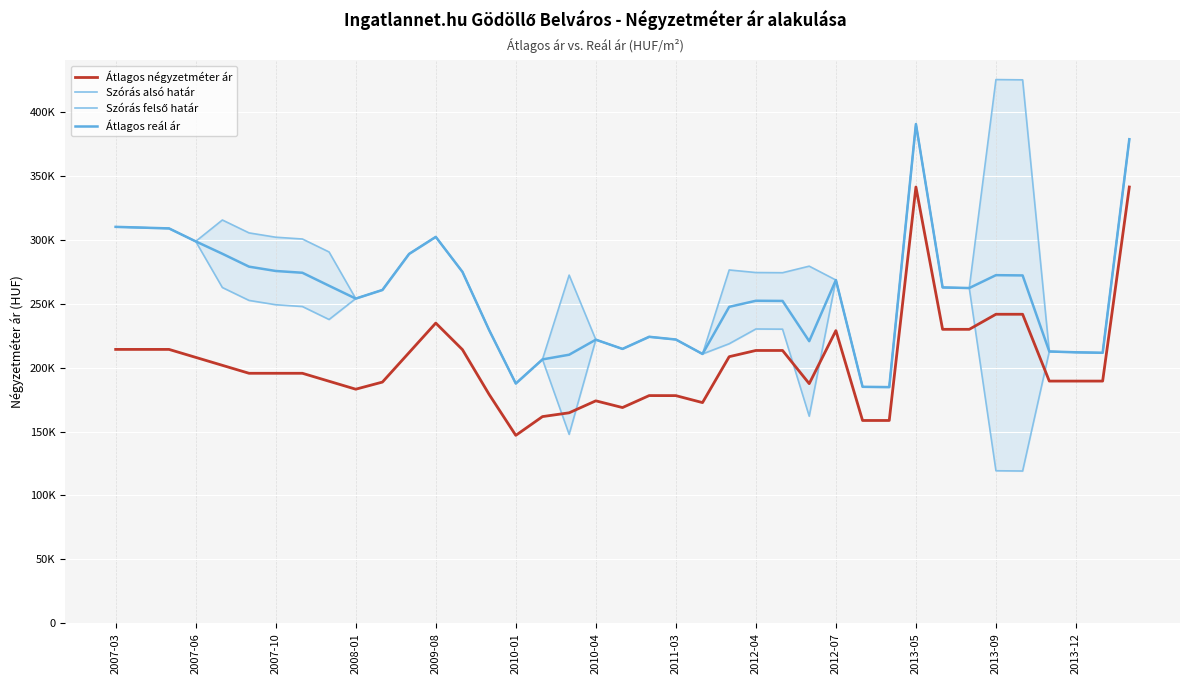

List the series in order of their overall mean, lowest first.

Átlagos négyzetméter ár, Szórás alsó határ, Átlagos reál ár, Szórás felső határ